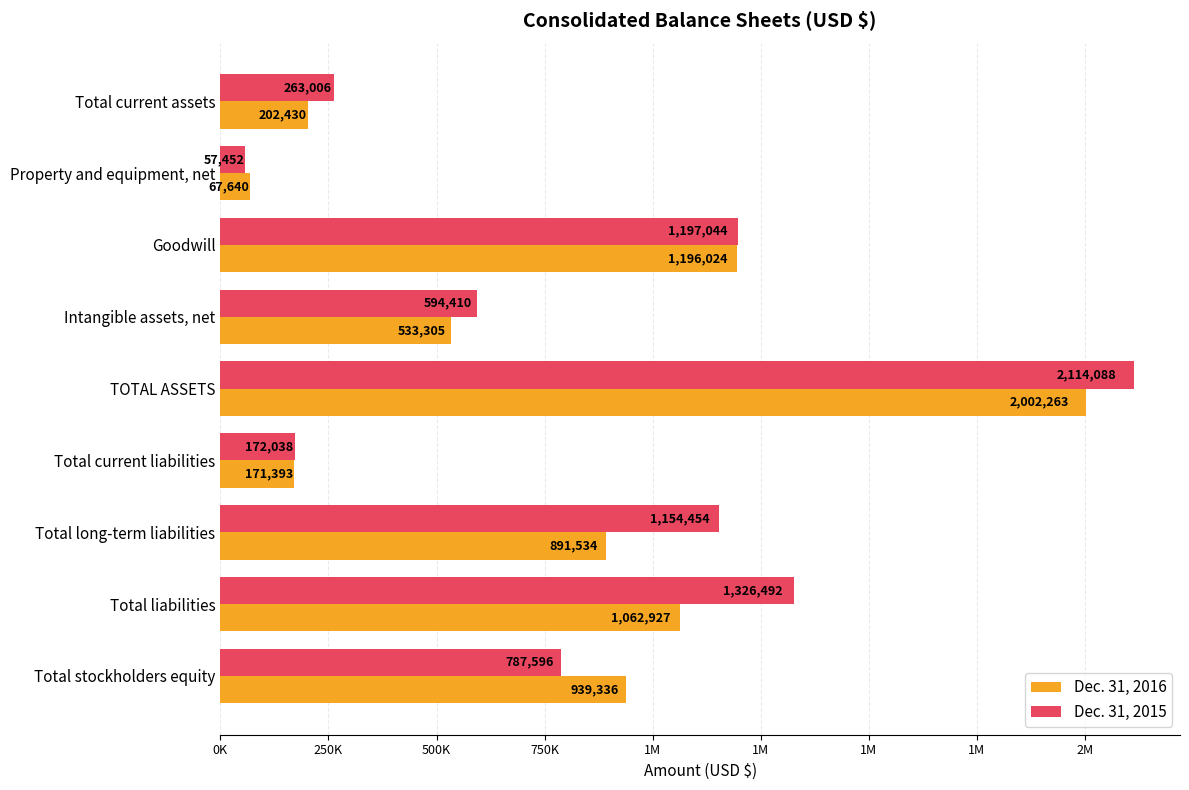

What are all the series names shown in the legend?

Dec. 31, 2016, Dec. 31, 2015